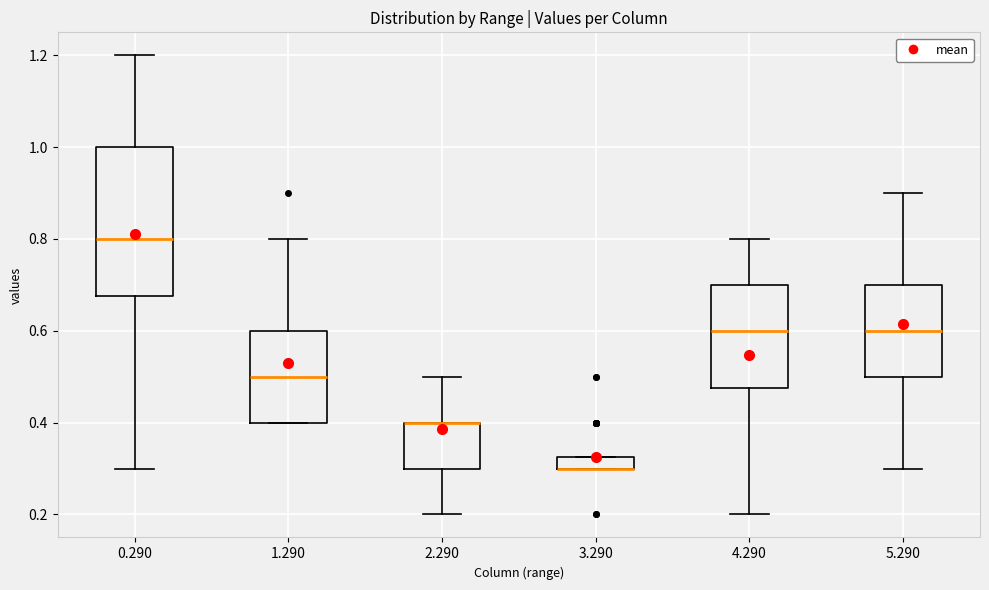

Comparing the boxes themselves (not the whiskers), which one is the tallest?

0.290